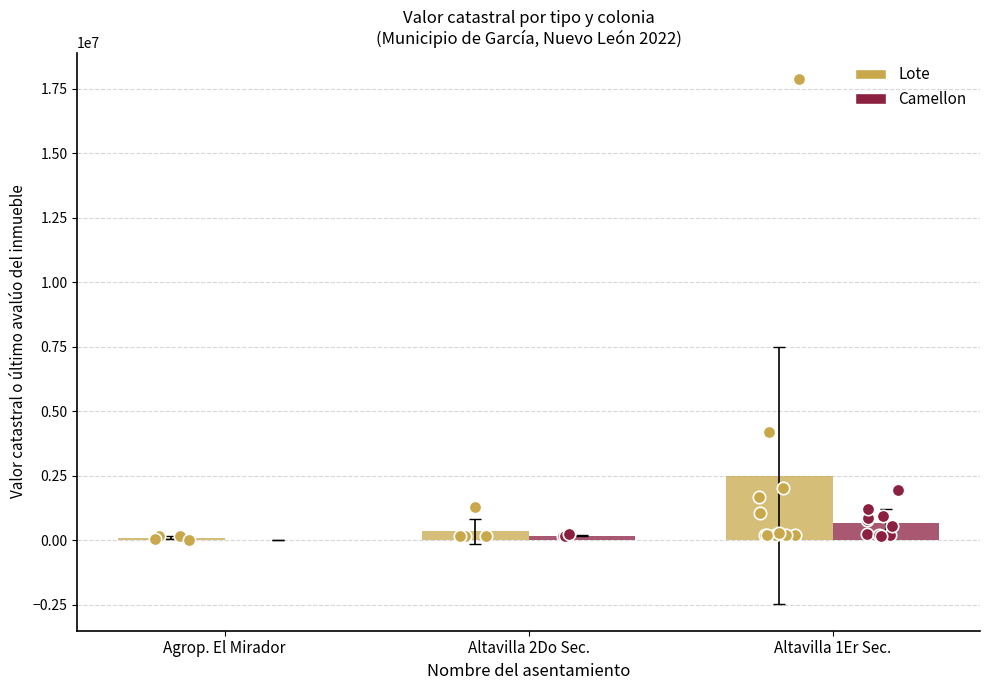

Which series contains the highest Y value?

Lote